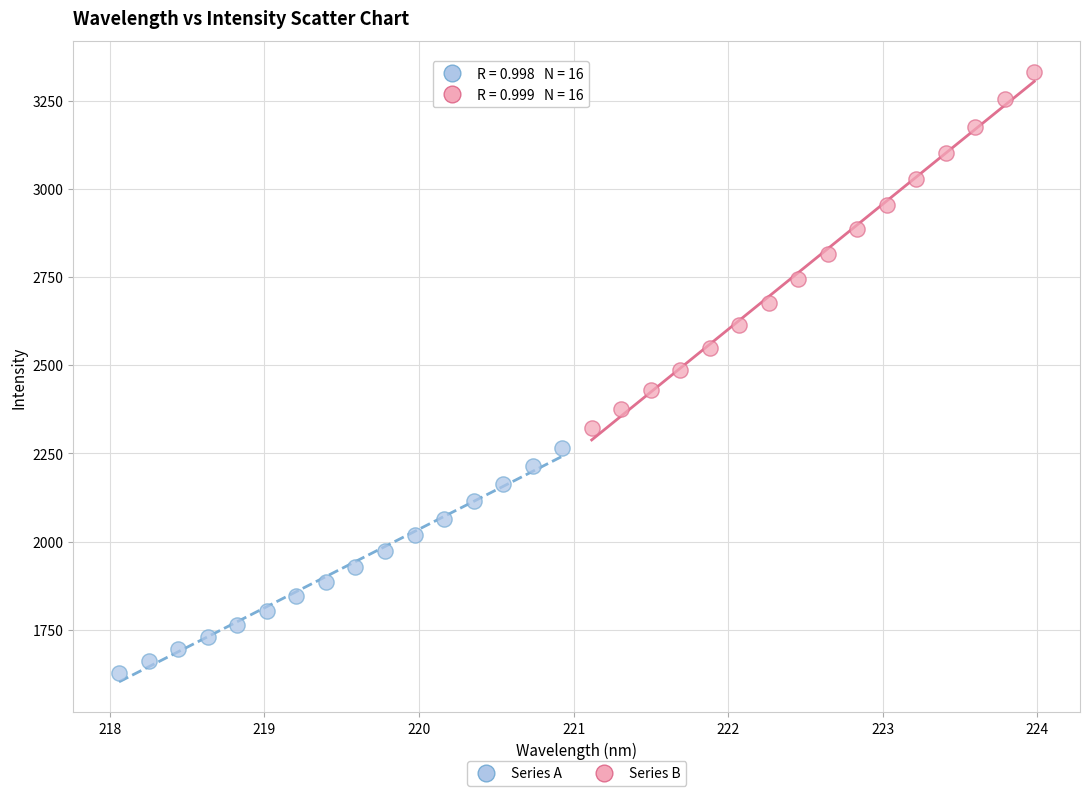

Which series reaches the maximum Y coordinate?

Series B